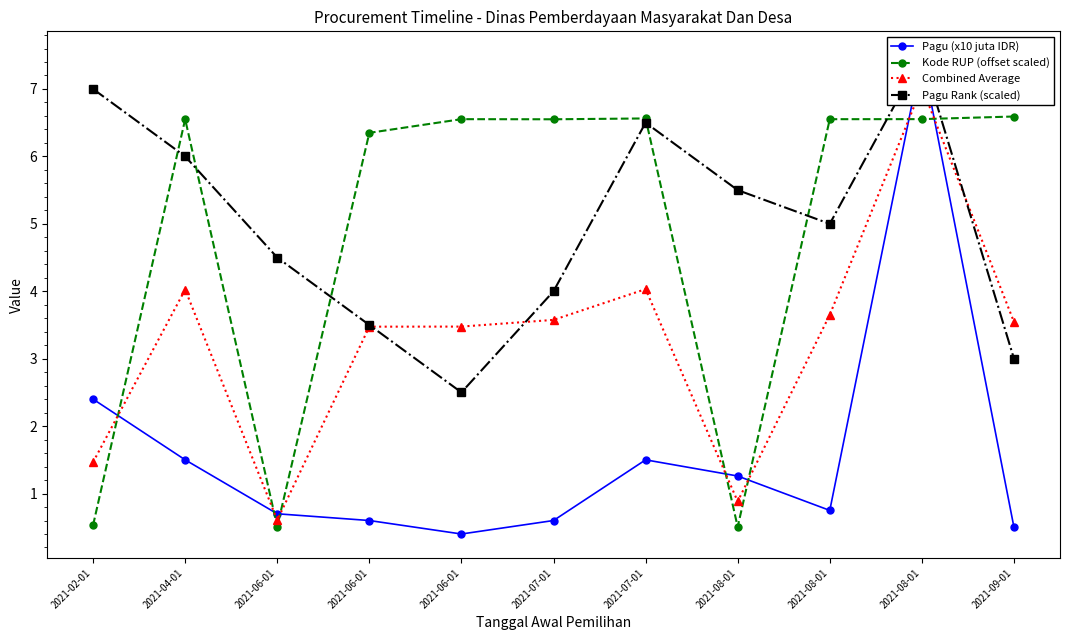

Is it true that Pagu (x10 juta IDR) equals 1.1 at 2021-06-01?

False